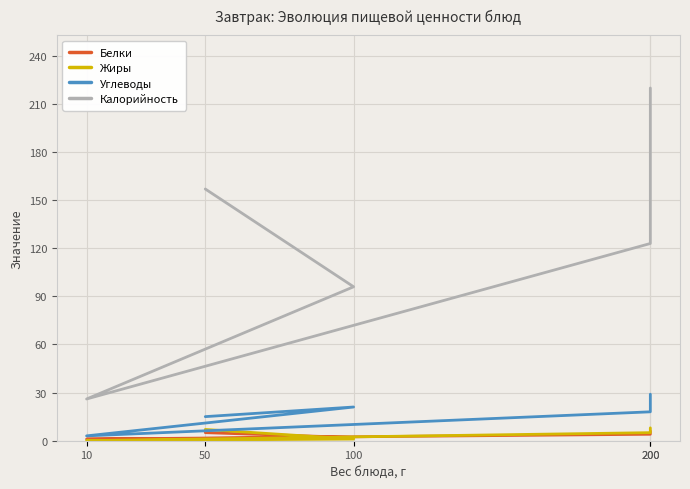

Is the value of Калорийность at 100 greater than the value of Белки at 200?

Yes